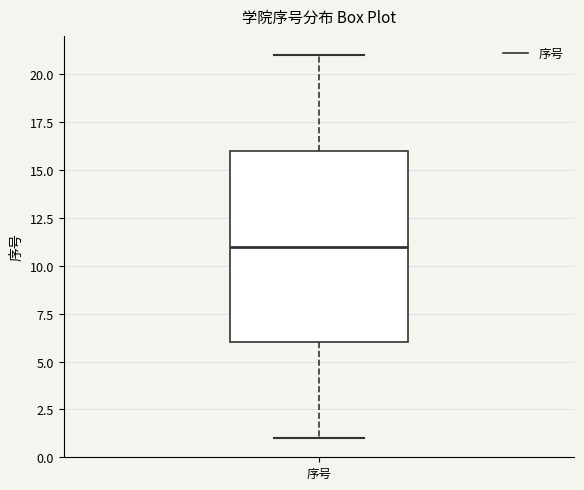

Transcribe this box plot: give where the median line is, the range the box spans, and where the two whiskers end, as read against the y-axis. The values are not printed on the chart, so give them approximately, as read against the axis.

median 11, box 6 to 16, whiskers 1 to 21